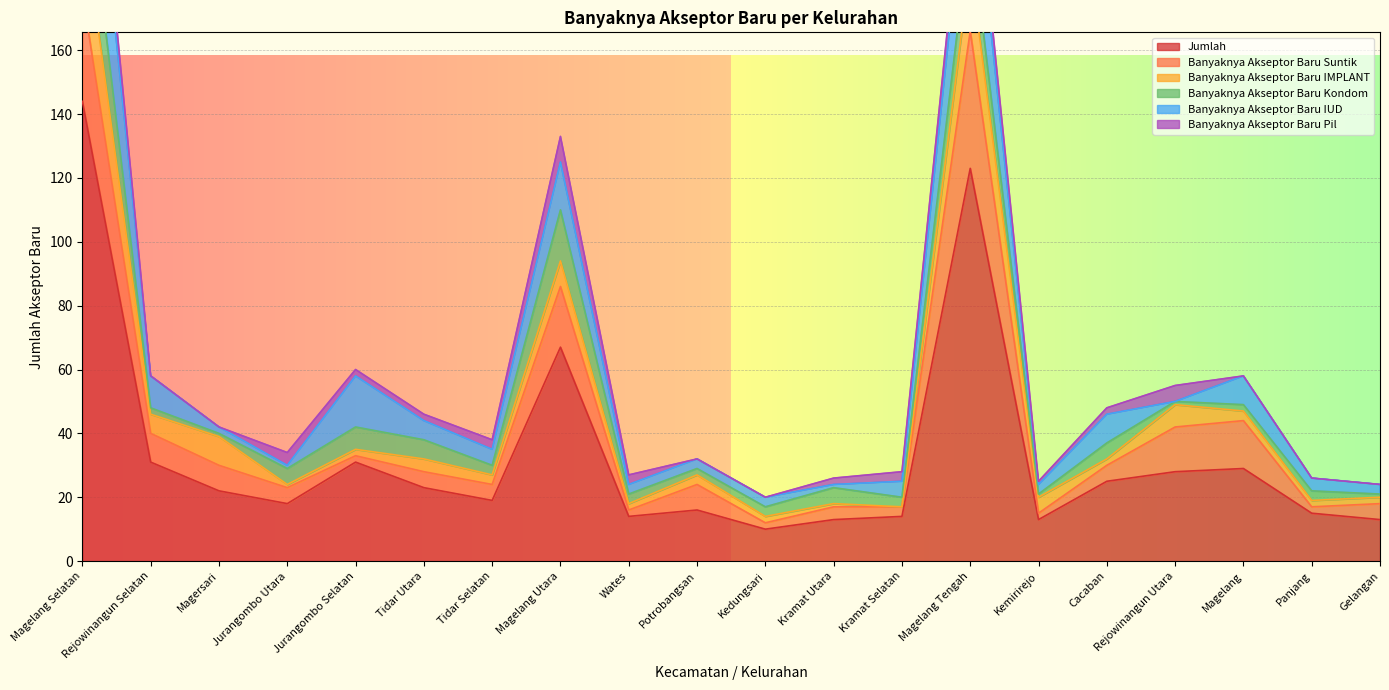

Between Jurangombo Selatan and Potrobangsan, which series saw the biggest shift?

Jumlah